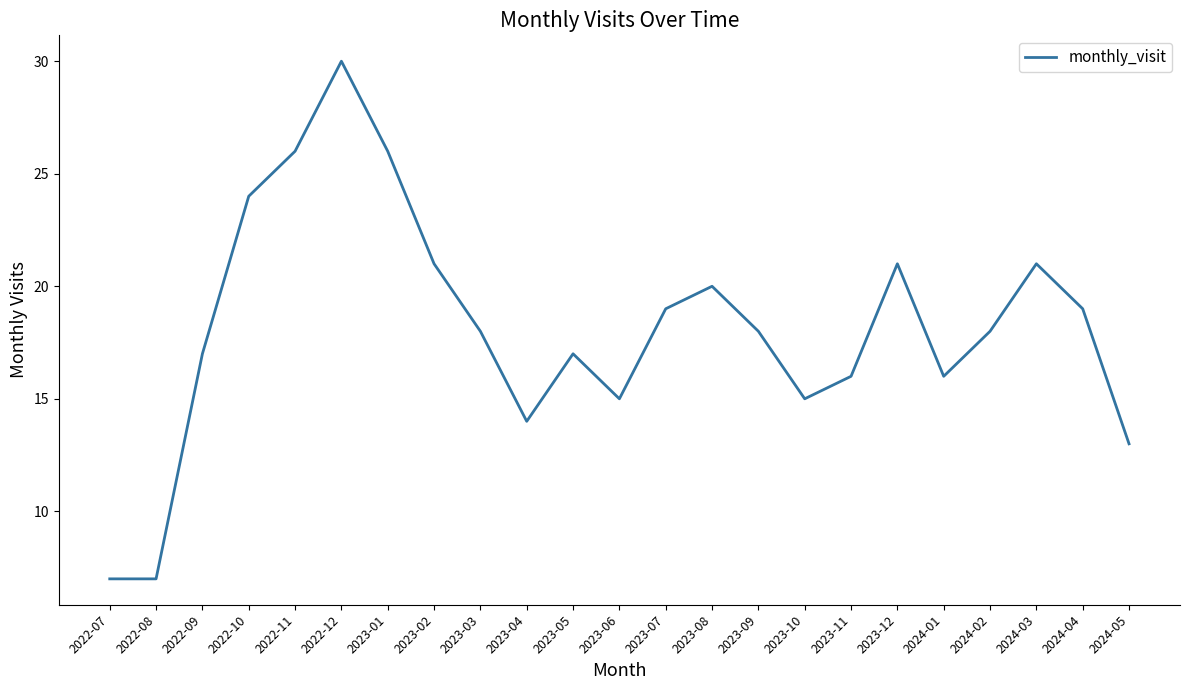

True or false: the data shows 26 at 2022-11.

True